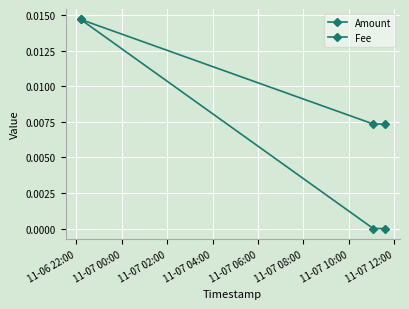

How many lines are shown in the chart?

2